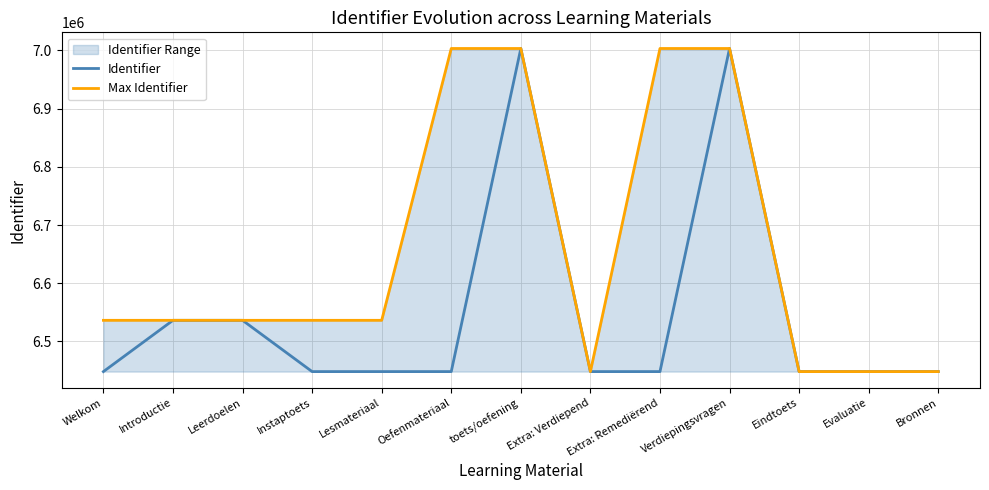

Reading left to right, extract all data points from this chart.

Identifier: Welkom=6448294	Introductie=6536353	Leerdoelen=6536358	Instaptoets=6448296	Lesmateriaal=6448298	Oefenmateriaal=6448299	toets/oefening=7003190	Extra: Verdiepend=6448300	Extra: Remediërend=6448301	Verdiepingsvragen=7003198	Eindtoets=6448303	Evaluatie=6448304	Bronnen=6448305
Max Identifier: Welkom=6536353	Introductie=6536358	Leerdoelen=6536358	Instaptoets=6536358	Lesmateriaal=6536353	Oefenmateriaal=7003190	toets/oefening=7003198	Extra: Verdiepend=6448301	Extra: Remediërend=7003198	Verdiepingsvragen=7003198	Eindtoets=6448304	Evaluatie=6448305	Bronnen=6448305